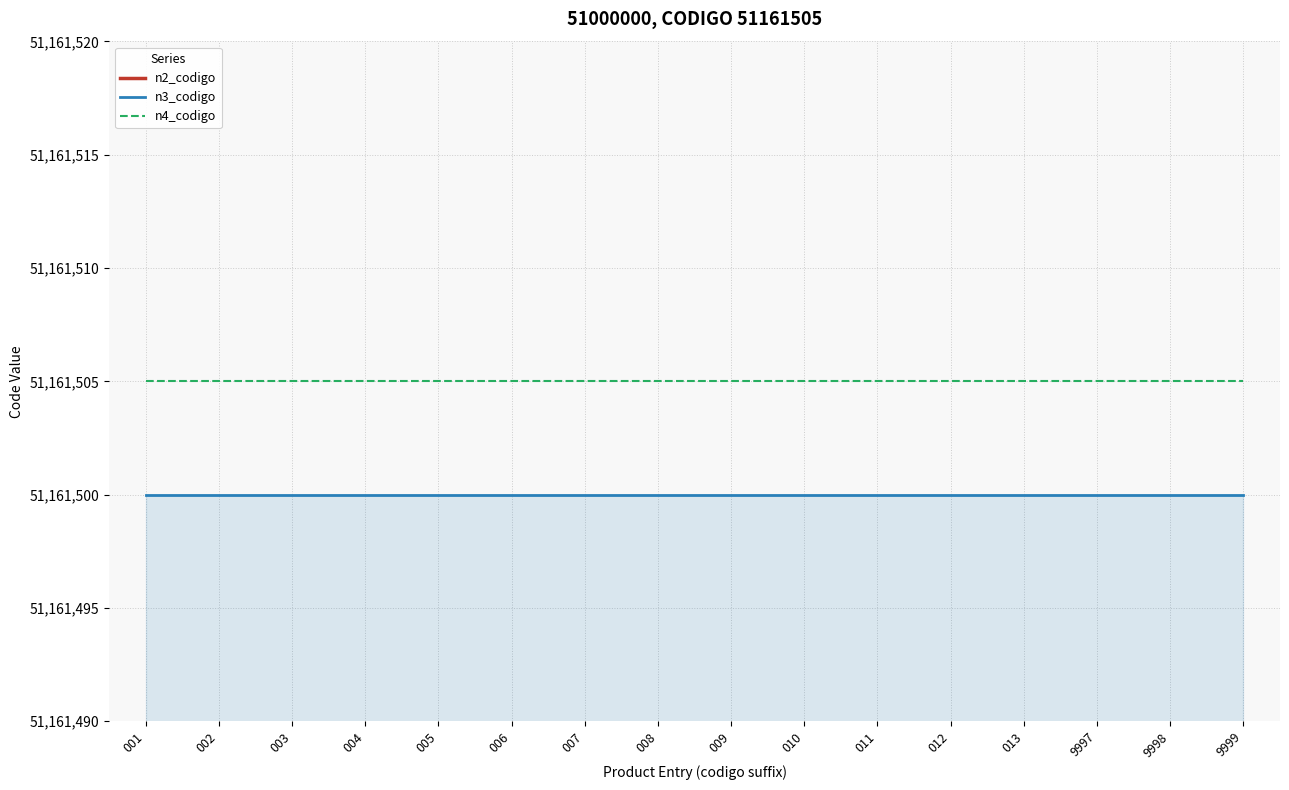

Reading left to right, what are all the values shown in this chart?

n2_codigo: 51160000	51160000	51160000	51160000	51160000	51160000	51160000	51160000	51160000	51160000	51160000	51160000	51160000	51160000	51160000	51160000
n3_codigo: 51161500	51161500	51161500	51161500	51161500	51161500	51161500	51161500	51161500	51161500	51161500	51161500	51161500	51161500	51161500	51161500
n4_codigo: 51161505	51161505	51161505	51161505	51161505	51161505	51161505	51161505	51161505	51161505	51161505	51161505	51161505	51161505	51161505	51161505